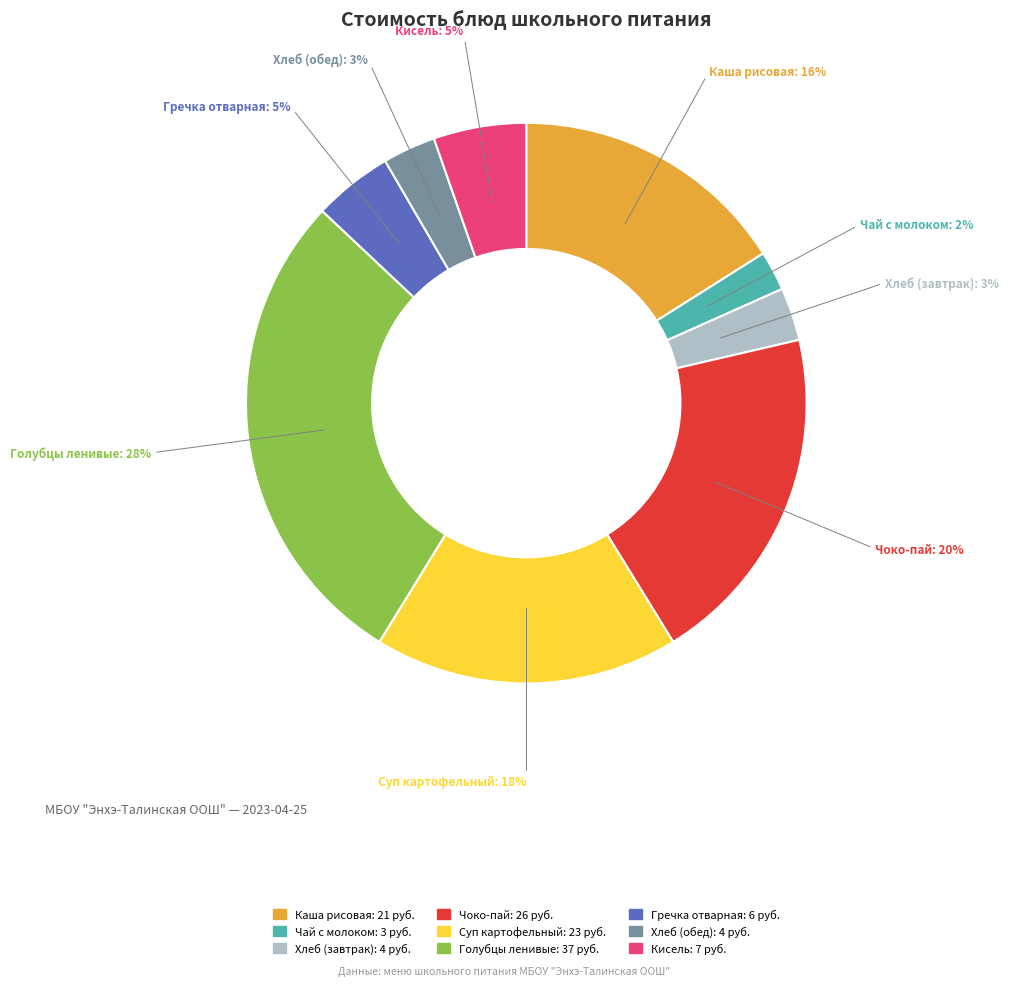

How many slices are in this pie chart?

9